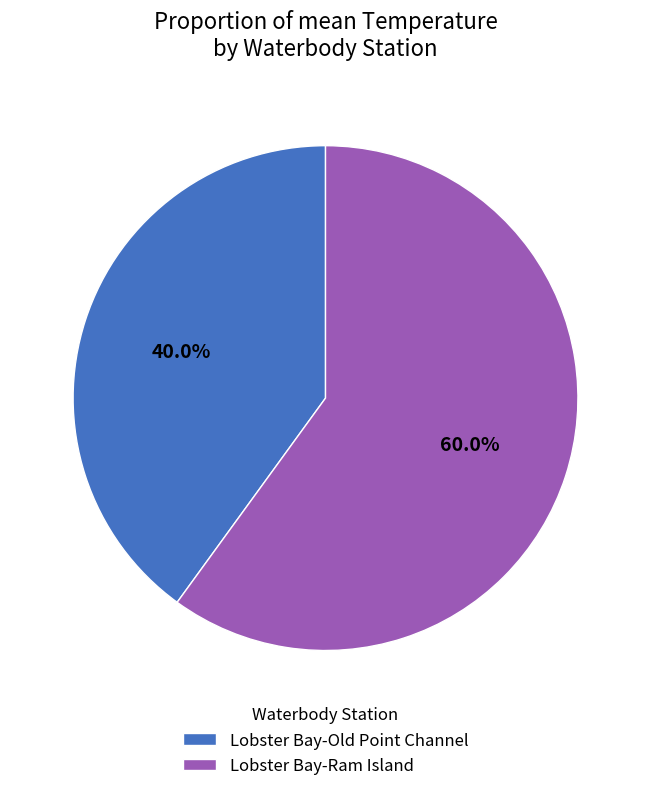

Which has a higher value, Lobster Bay-Ram Island or Lobster Bay-Old Point Channel?

Lobster Bay-Ram Island